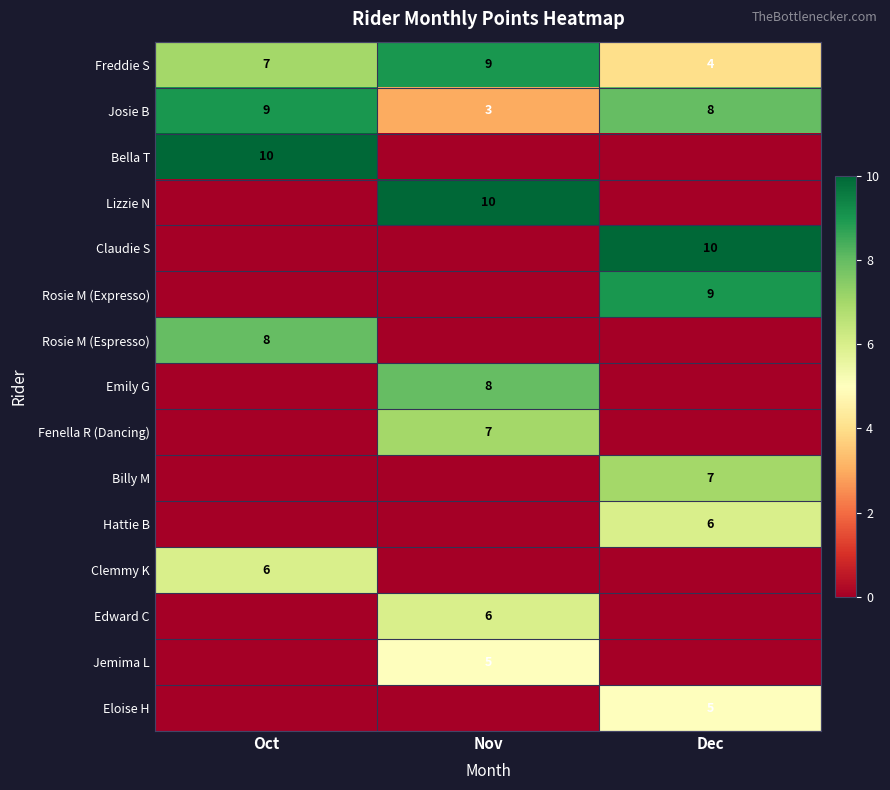

Count the Freddie S values in the range 4 to 9.

3